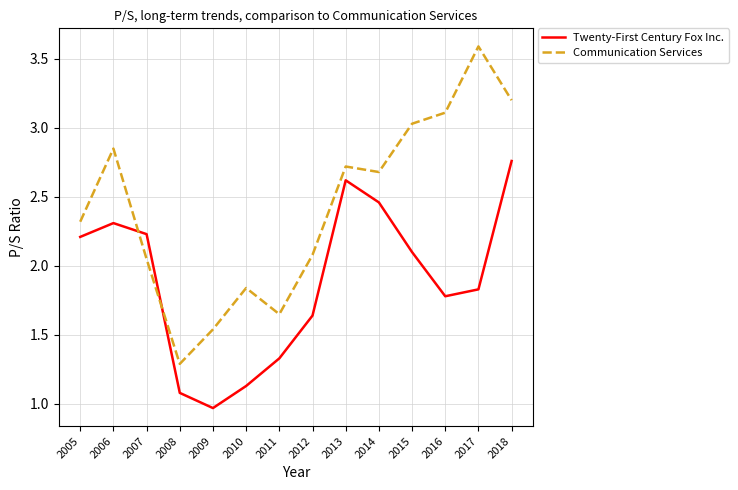

List the series in order of their overall mean, lowest first.

Twenty-First Century Fox Inc., Communication Services